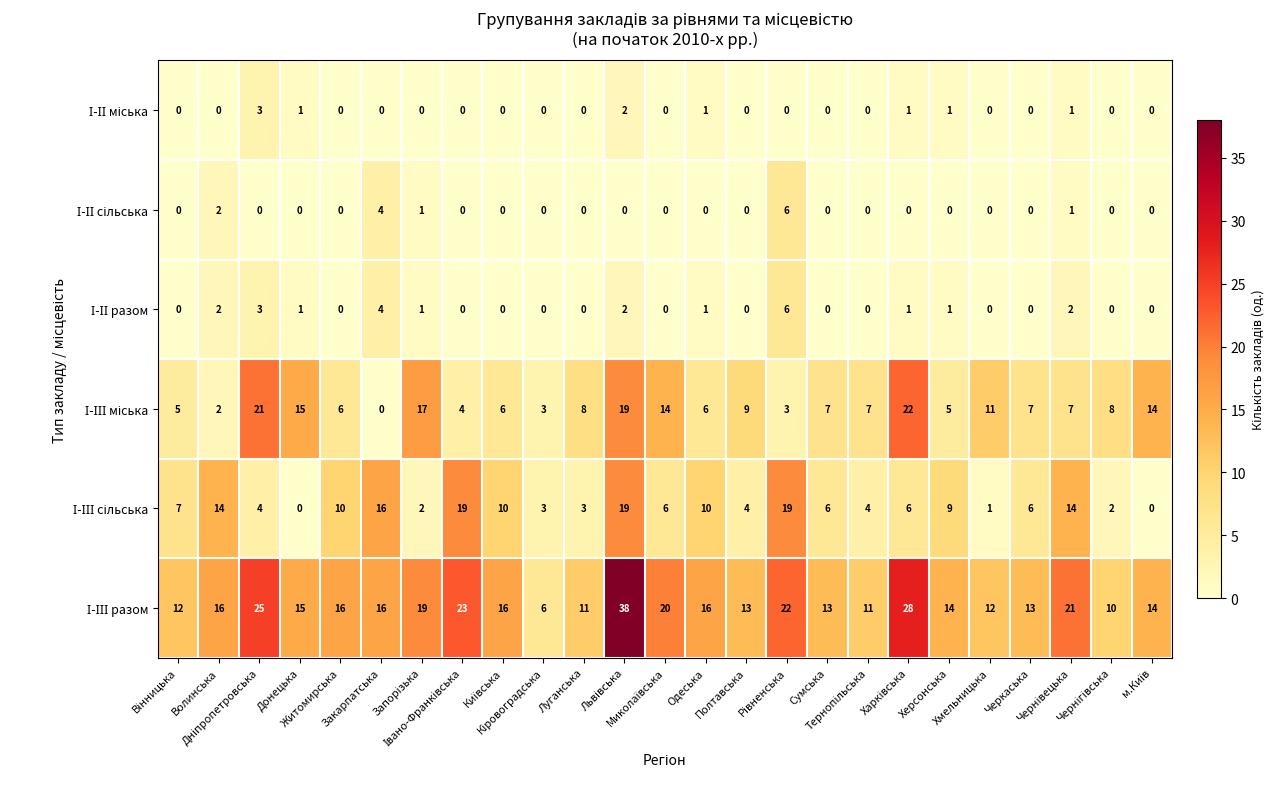

What is the maximum value shown in the chart?

38